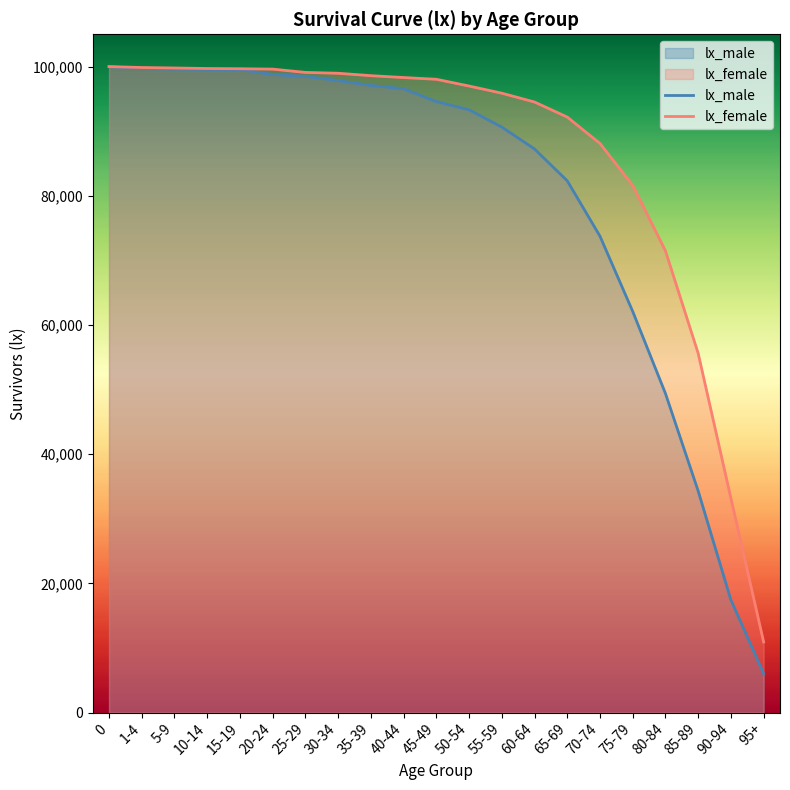

What is the average value of the lx_male series?

79915